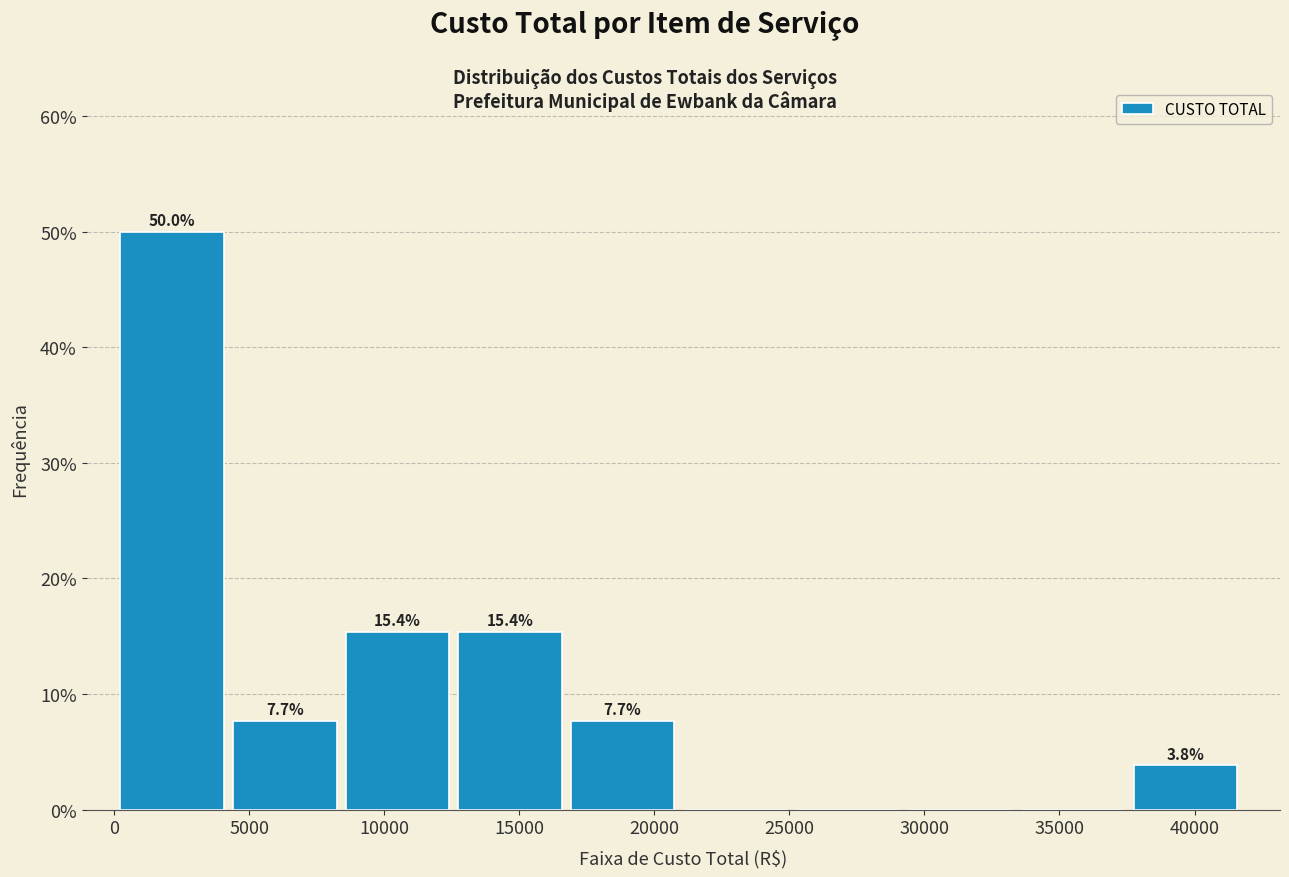

Which range on the x-axis has the tallest bar?

0 to 4500